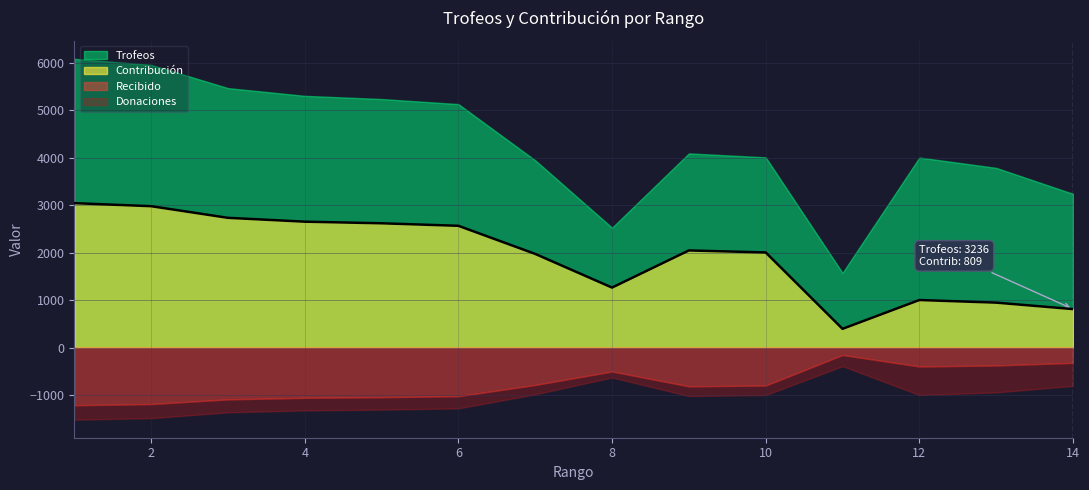

True or false: Donaciones and Recibido cross at least once.

False